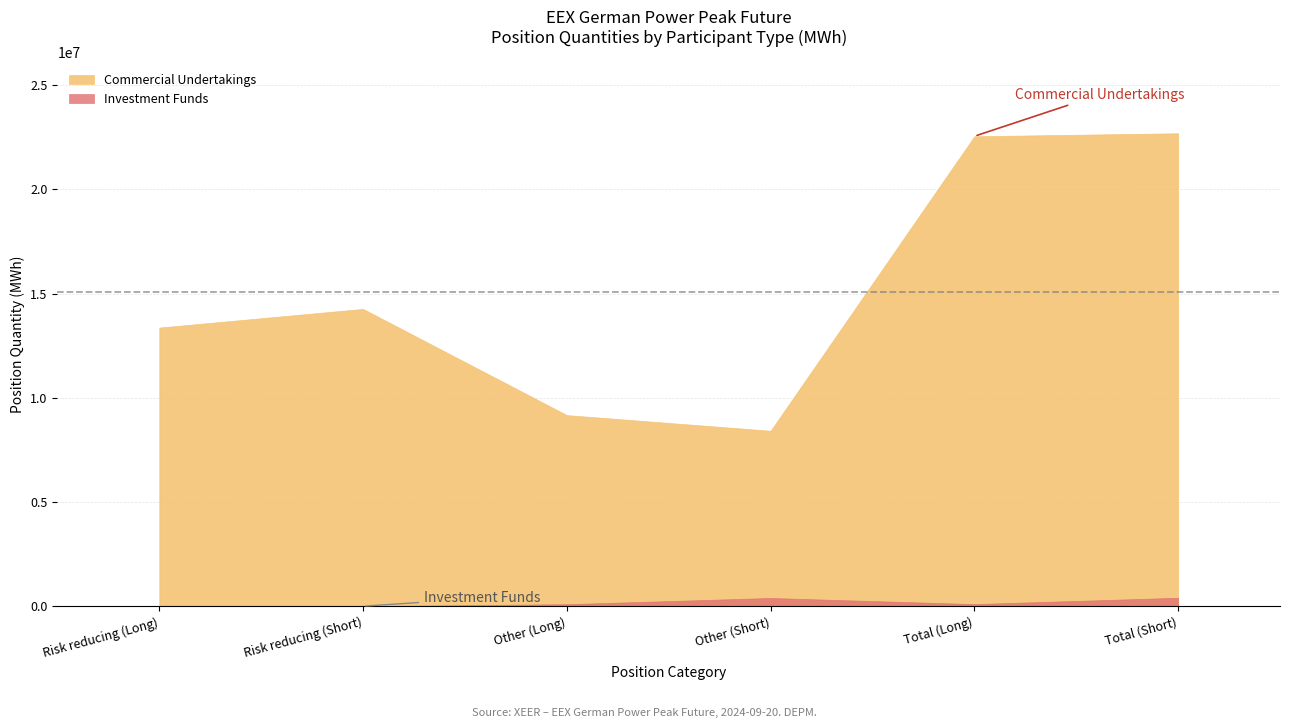

At which category is the sum across all series the highest?

Total (Short)